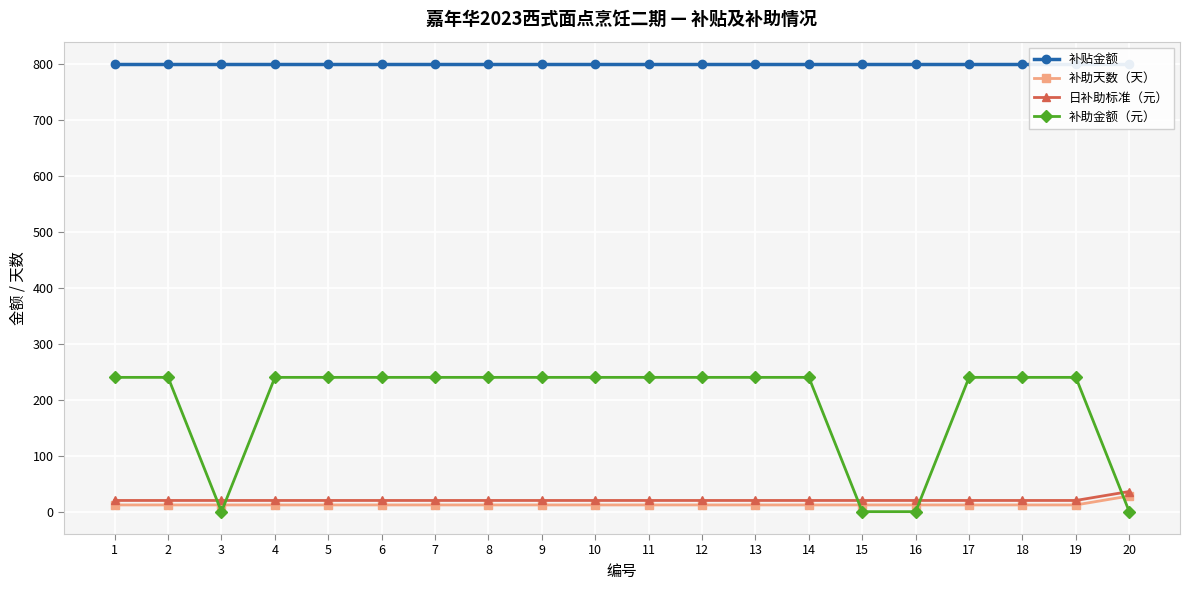

Is it true that 补贴金额 equals 800 at 16?

True